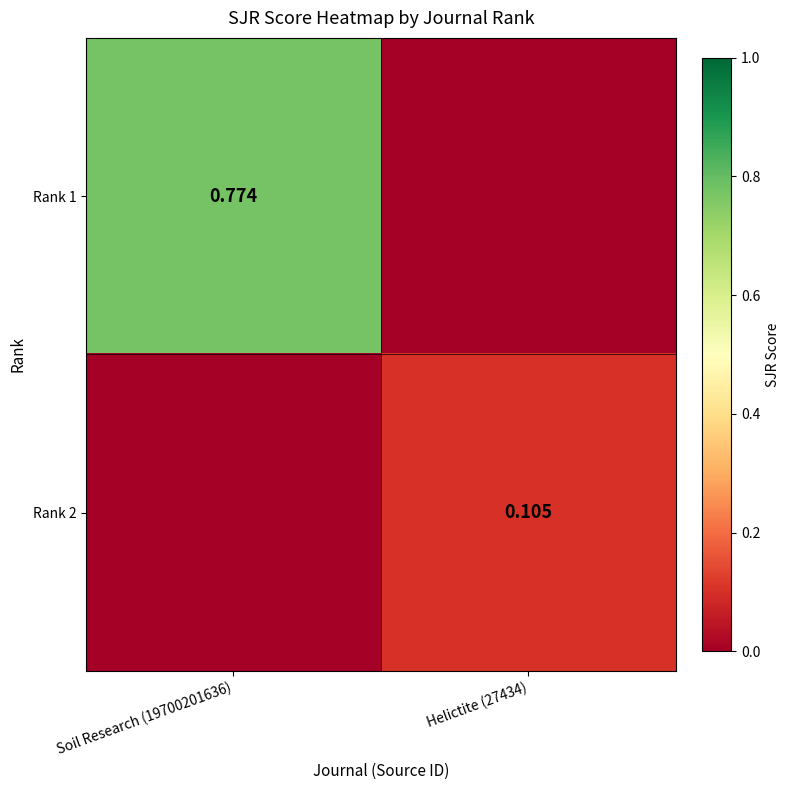

Is the value of Rank 2 at Helictite (27434) greater than the value of Rank 1 at Soil Research (19700201636)?

No